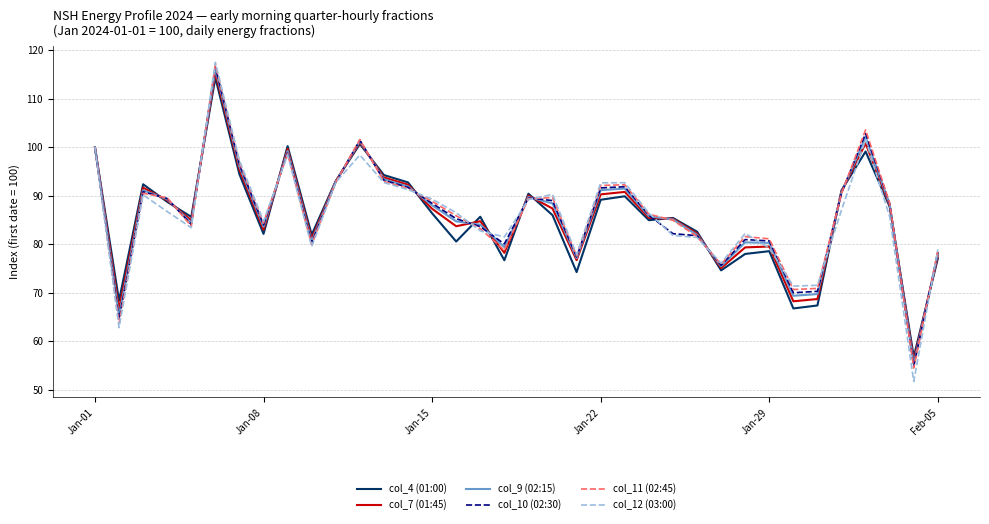

In col_4 (01:00), how many points are higher than both neighbors (excluding endpoints)?

10